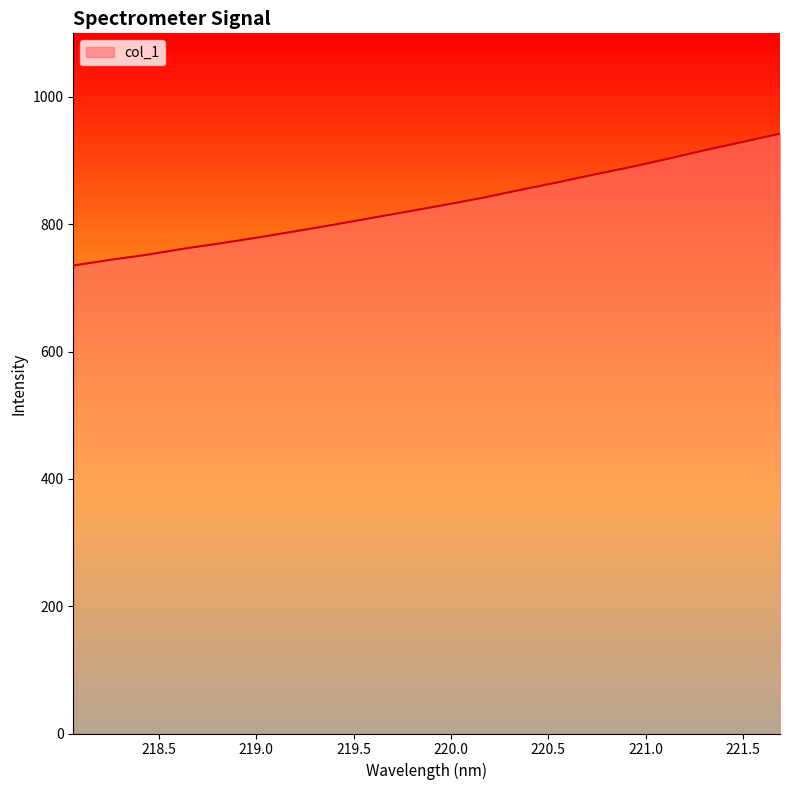

What is the smallest value displayed?

735.2